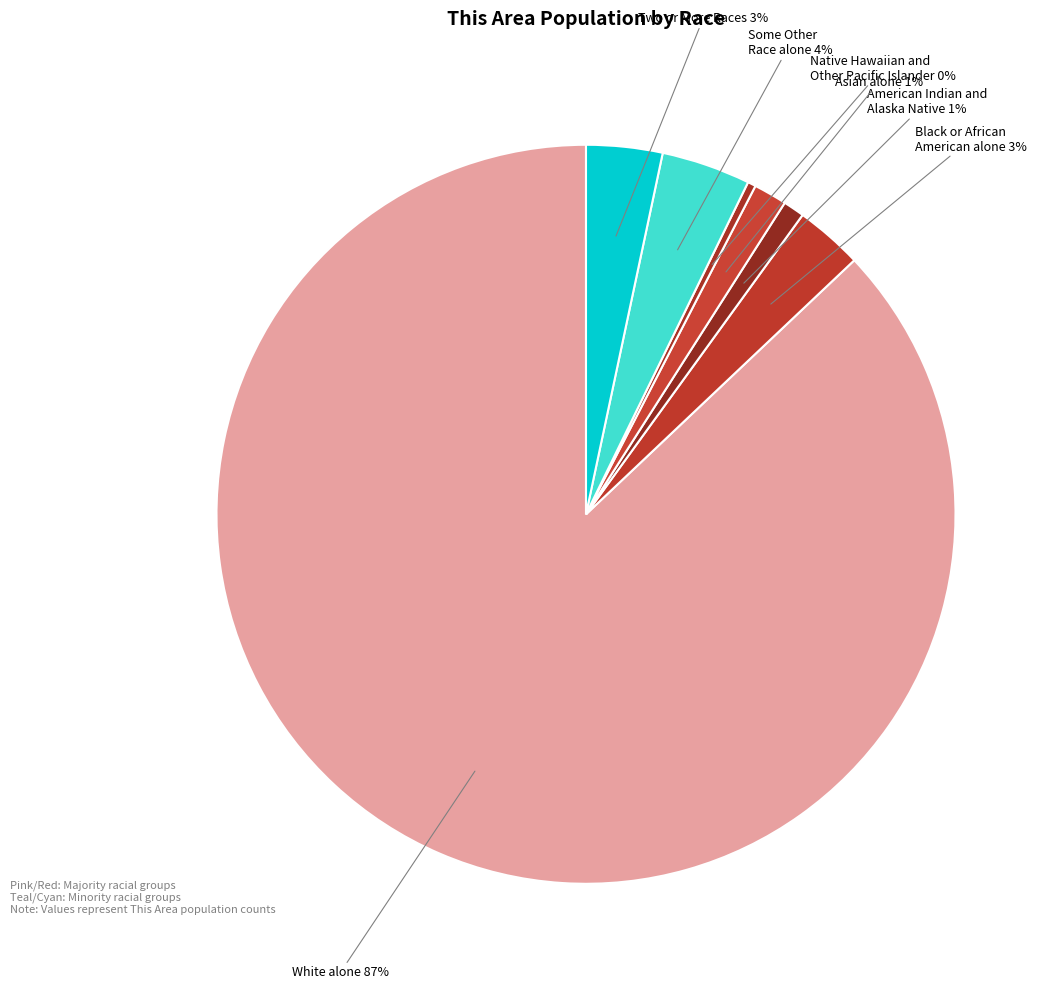

Does White alone account for over 50% of the chart?

Yes